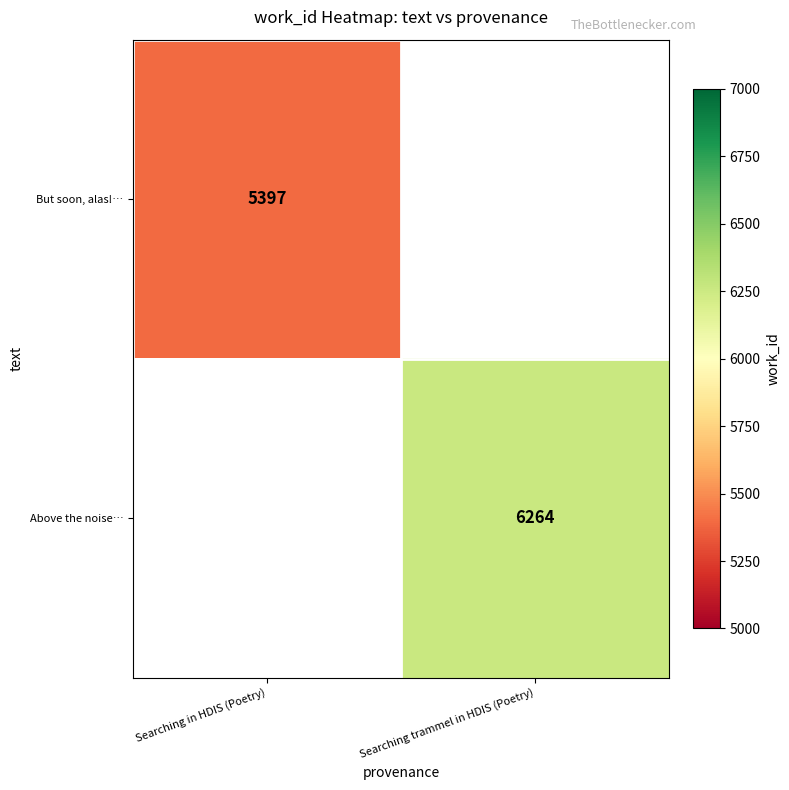

Is the value of But soon, alas!… at Searching in HDIS (Poetry) greater than the value of Above the noise… at Searching trammel in HDIS (Poetry)?

No